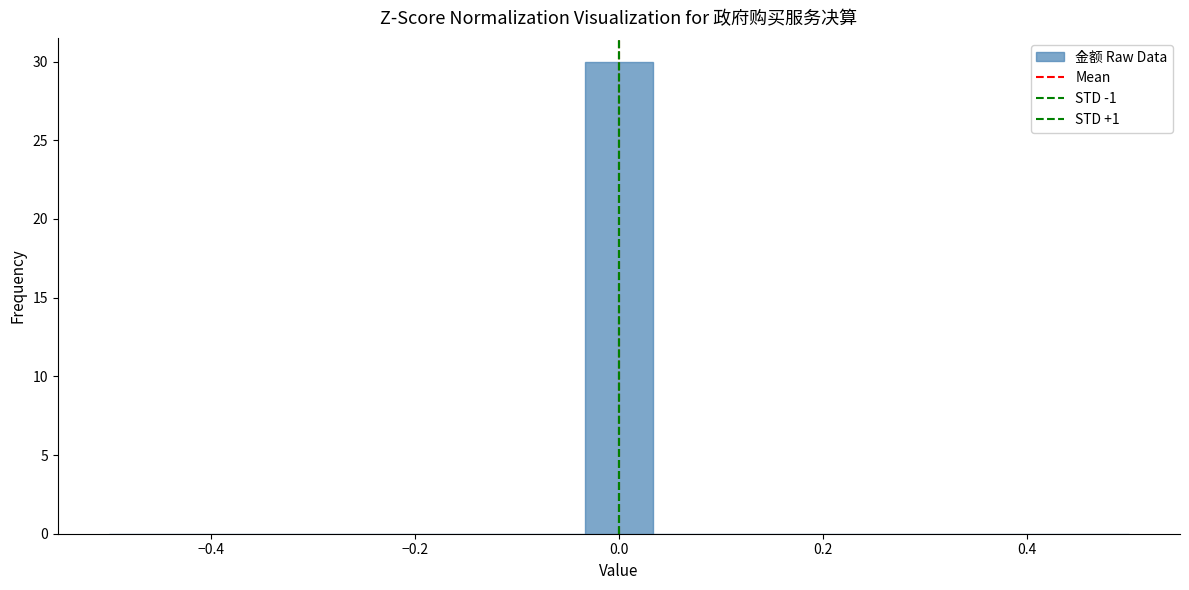

Around what value on the x-axis is the tallest bar? Give the approximate position of its centre, as read against the axis.

0.00